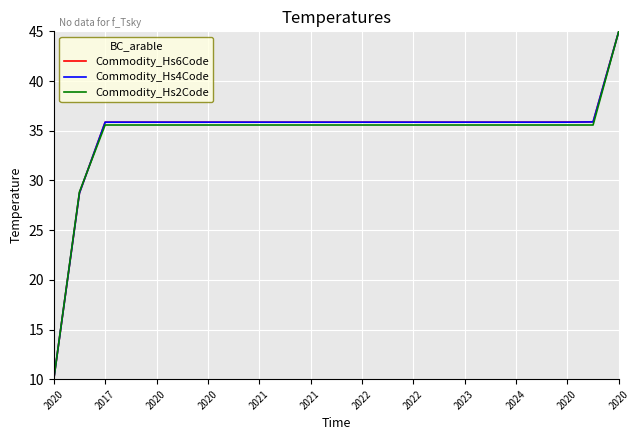

What is the smallest value displayed?

10.0